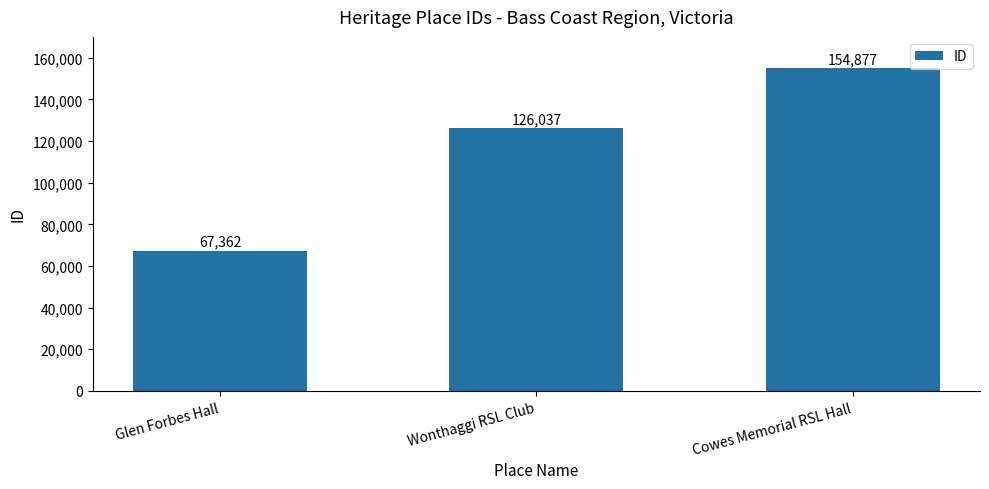

The chart shows a value of 154877 at Cowes Memorial RSL Hall. True or false?

True